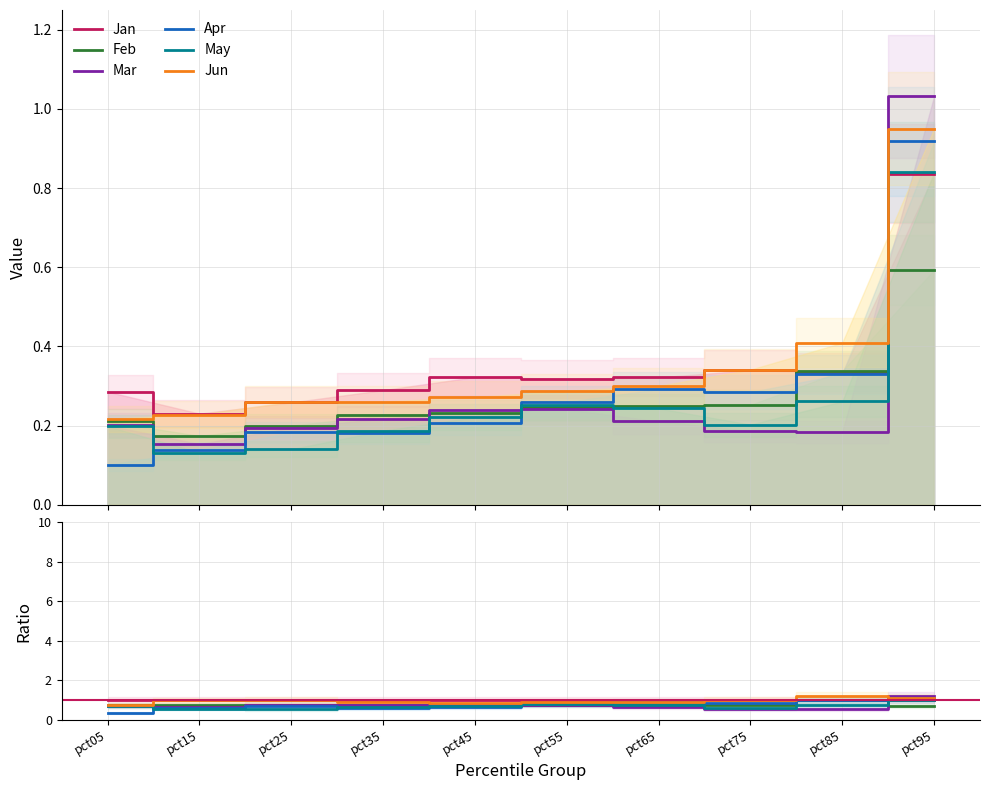

Is this an area chart (filled region under the line)?

No